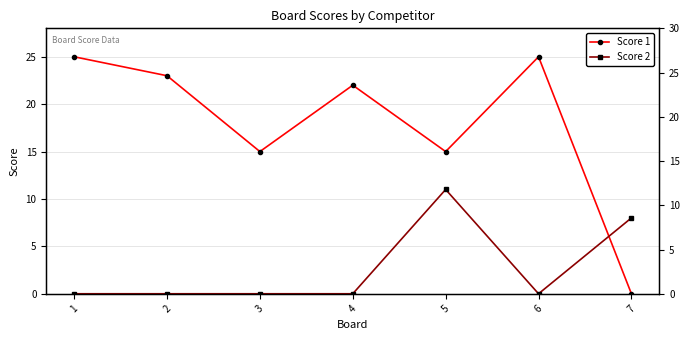

What is the sum of all Score 1 values?

125